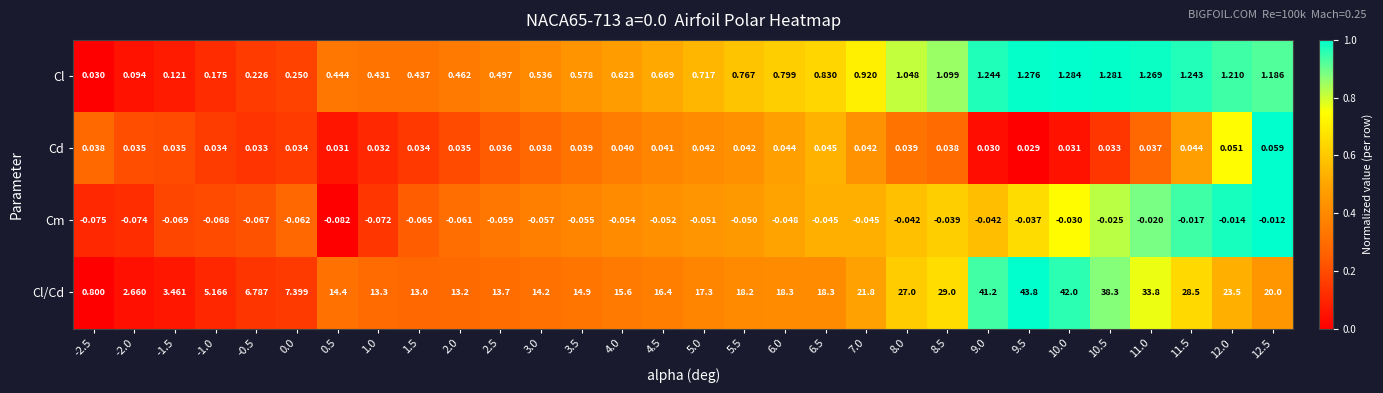

Between 3.5 and 4.5, which series saw the biggest shift?

Cl/Cd